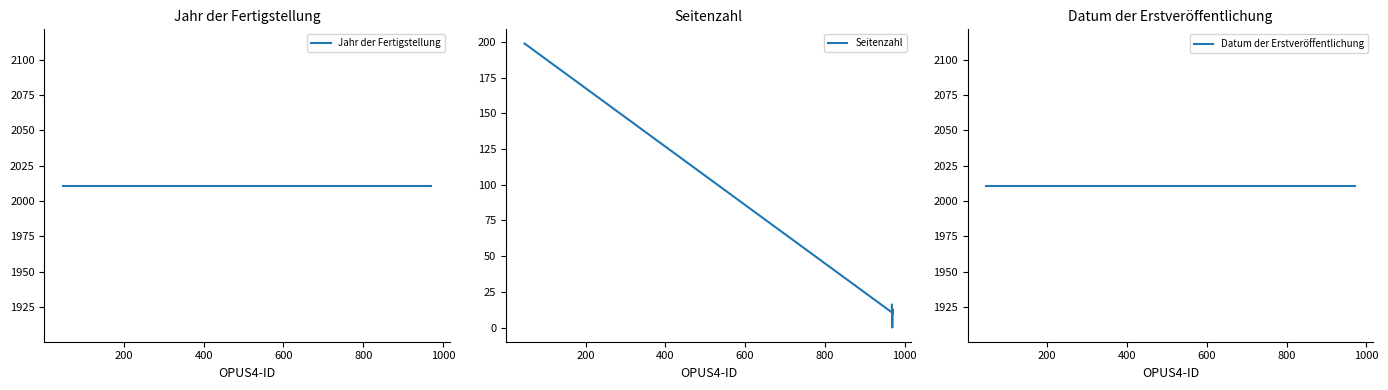

The value of Datum der Erstveröffentlichung at 600 is 2011. True or false?

True